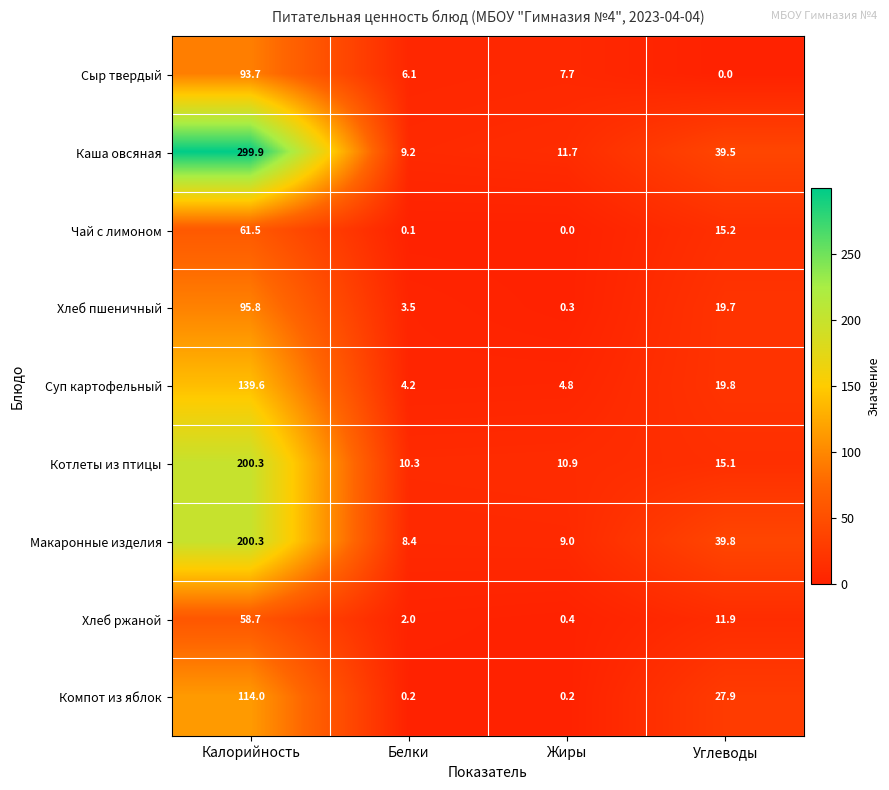

List the labels in order of Хлеб пшеничный value, largest first.

Калорийность, Углеводы, Белки, Жиры